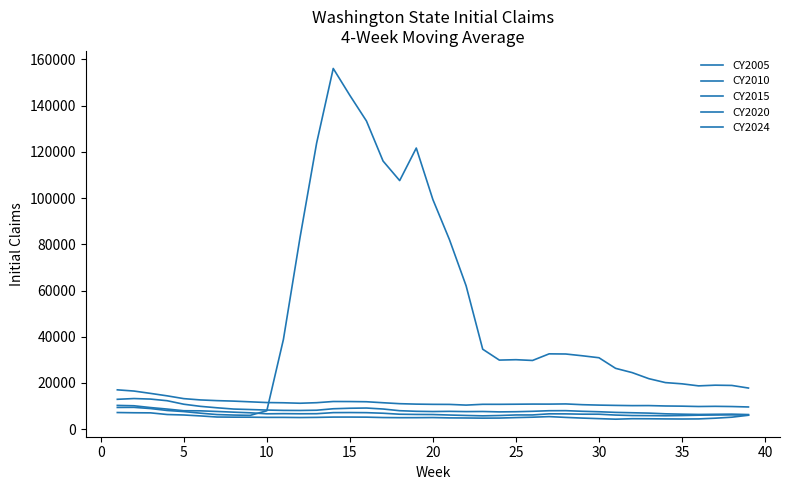

How many interior local valleys does the CY2010 series have?

6